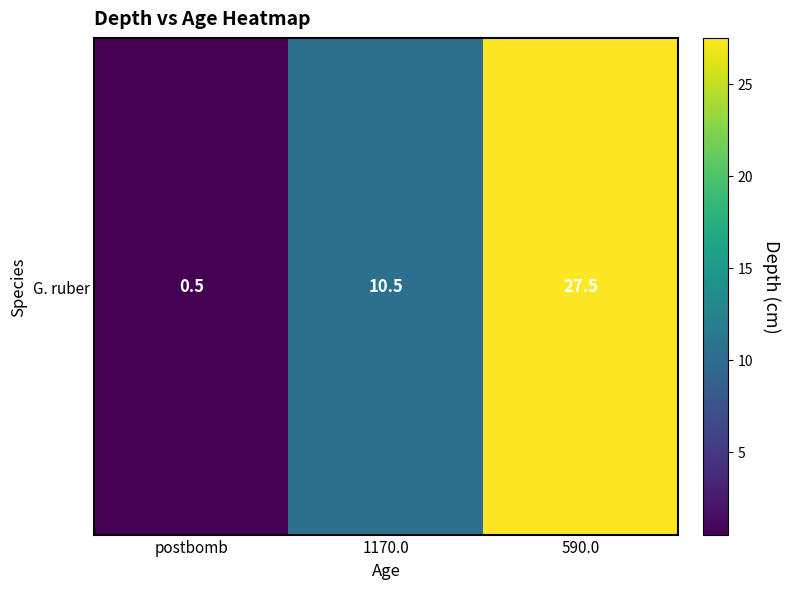

Which has a higher value, postbomb or 1170.0?

1170.0